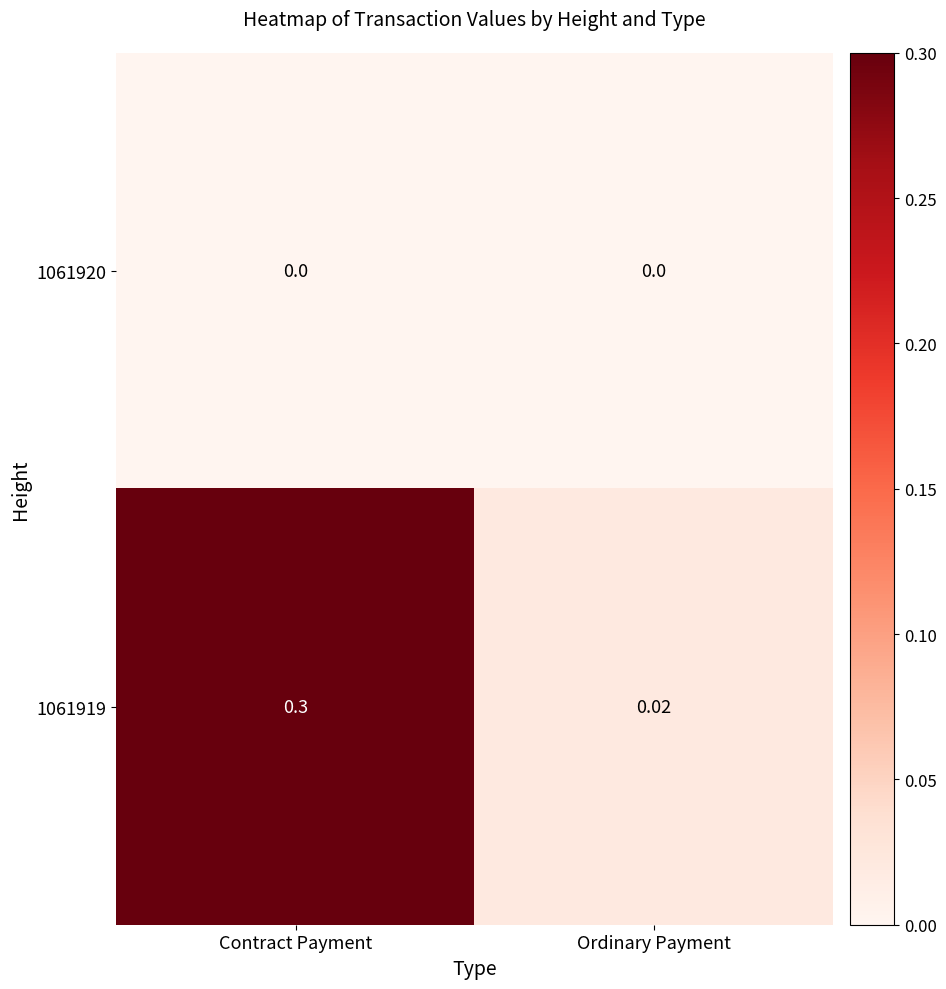

List the labels in order of 1061919 value, smallest first.

Ordinary Payment, Contract Payment